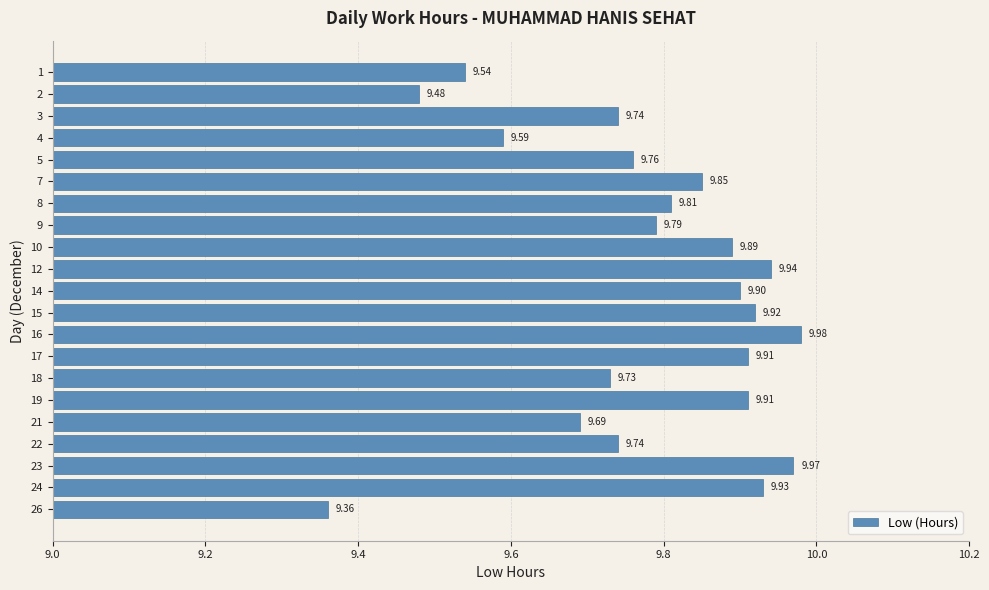

Which label corresponds to the smallest value in the chart?

26